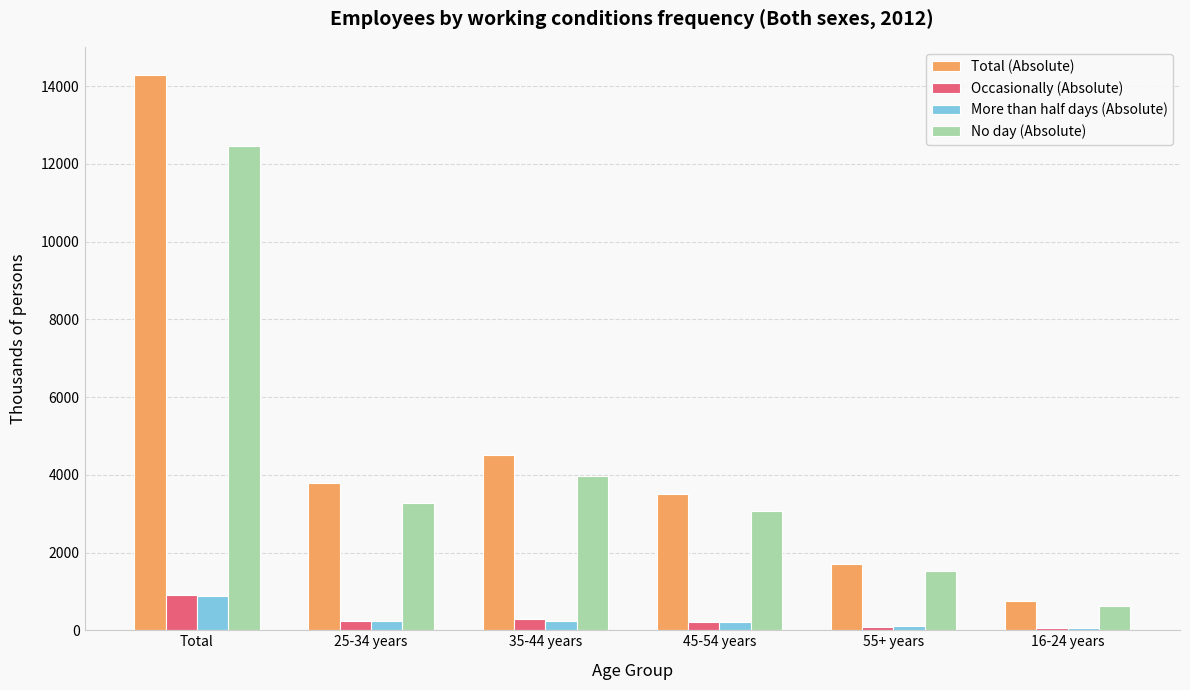

What is the average value of the No day (Absolute) series?

4156.1